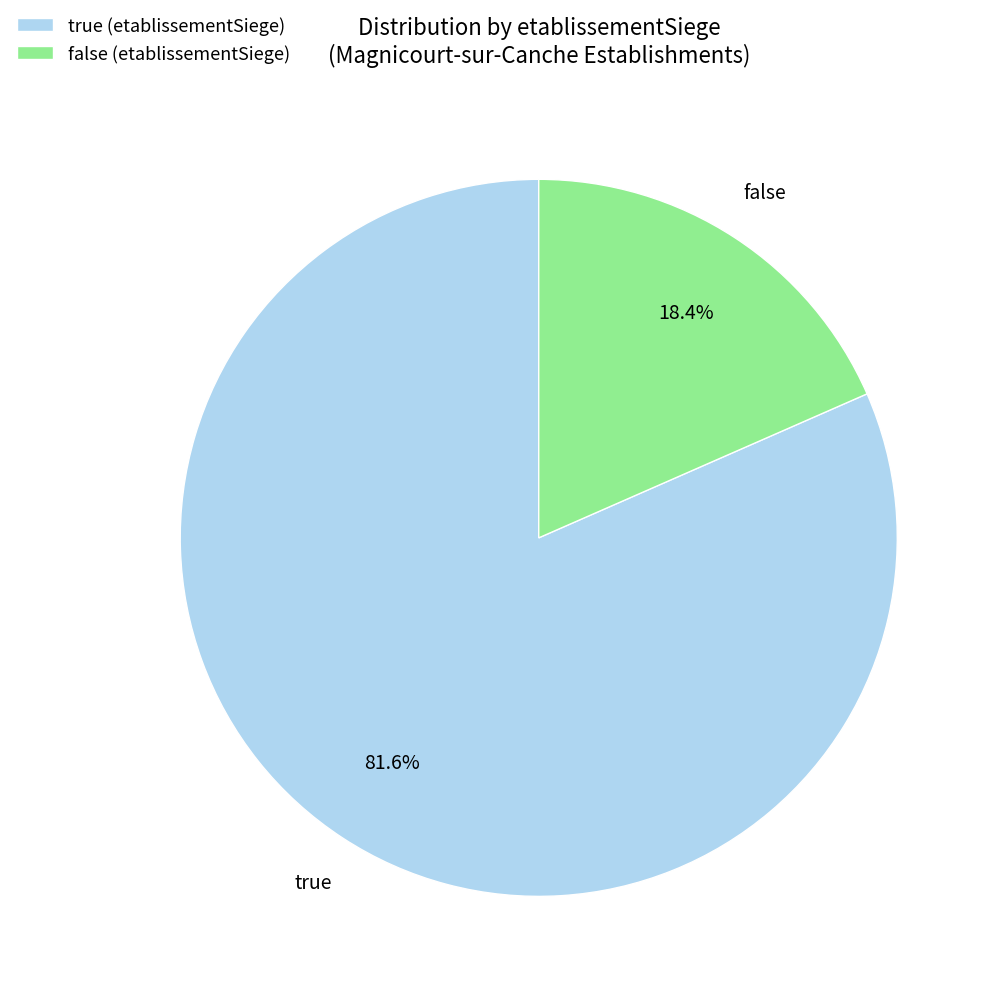

Between true and false, which is larger?

true